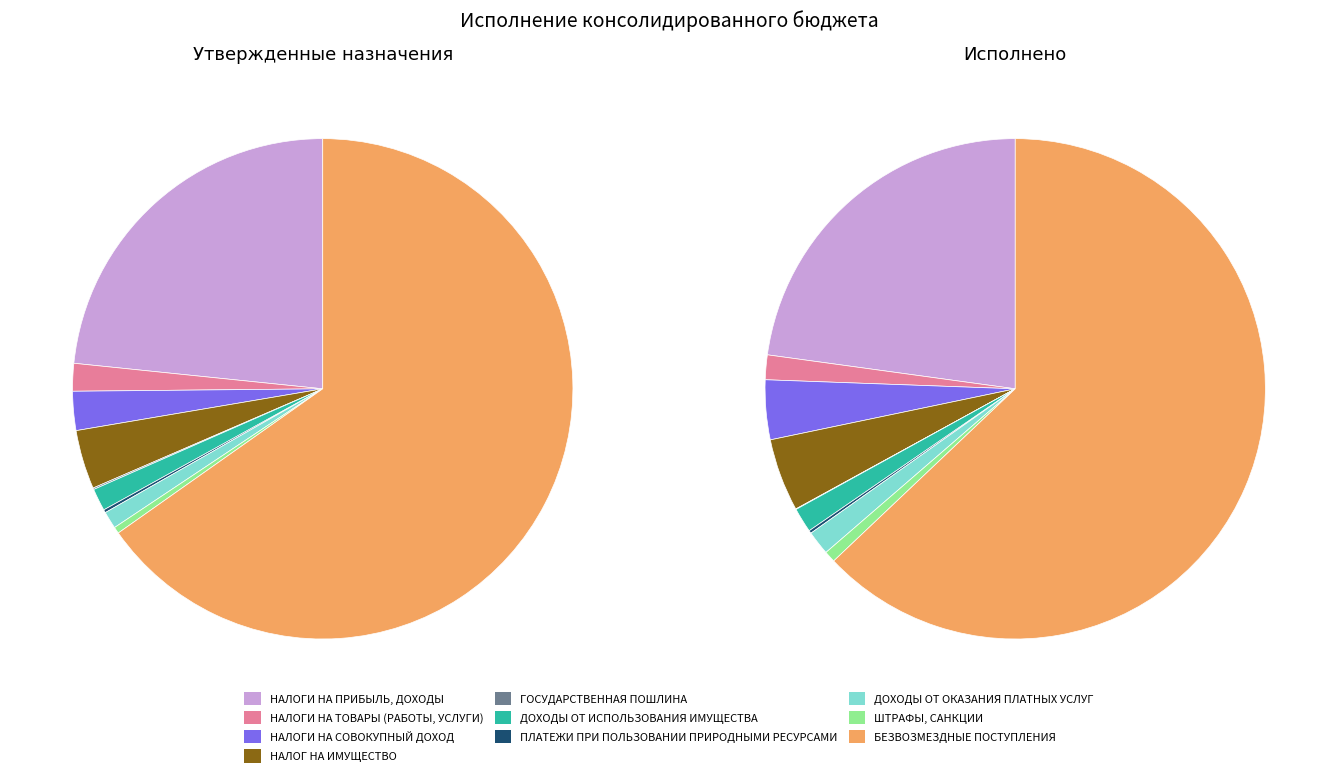

To the nearest percent, what is the difference between the БЕЗВОЗМЕЗДНЫЕ ПОСТУПЛЕНИЯ and ДОХОДЫ ОТ ОКАЗАНИЯ ПЛАТНЫХ УСЛУГ slice percentages?

61%